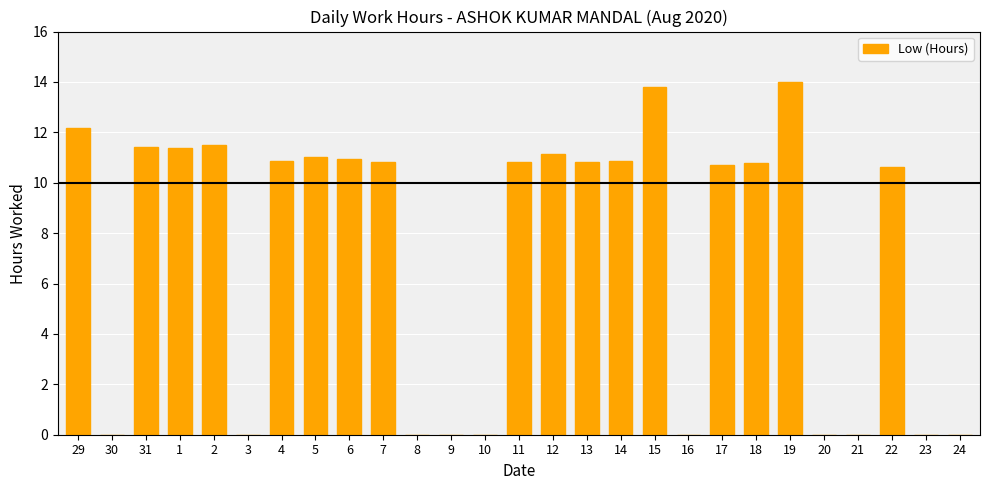

Read the value at 15.

13.8